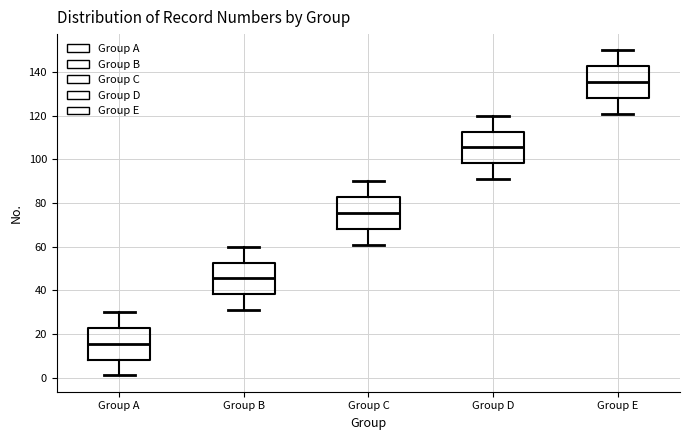

Reading left to right, transcribe this box plot: for each box, give where its median line is, the range the box spans, and where its two whiskers end, as read against the y-axis. The values are not printed on the chart, so give them approximately, as read against the axis.

Group A: median 16, box 8 to 22, whiskers 2 to 30
Group B: median 46, box 38 to 52, whiskers 32 to 60
Group C: median 76, box 68 to 82, whiskers 62 to 90
Group D: median 106, box 98 to 112, whiskers 92 to 120
Group E: median 136, box 128 to 142, whiskers 122 to 150